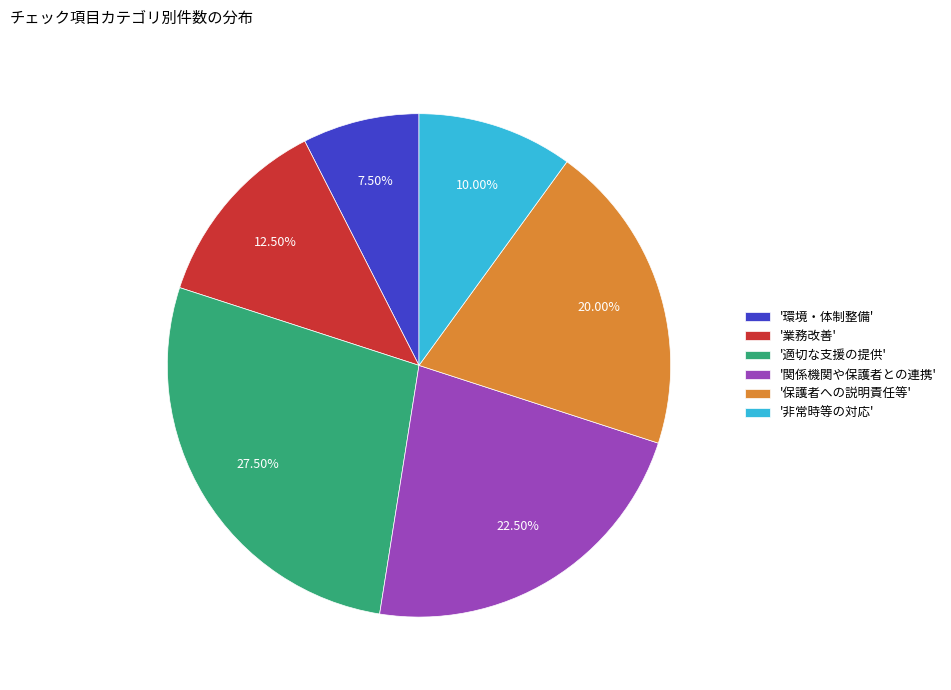

Is there any slice that represents more than half of the pie?

No